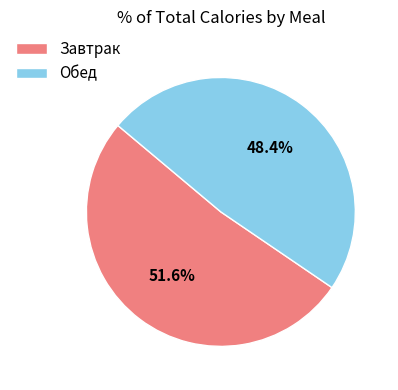

Is it true that Обед is 48% of the pie?

True